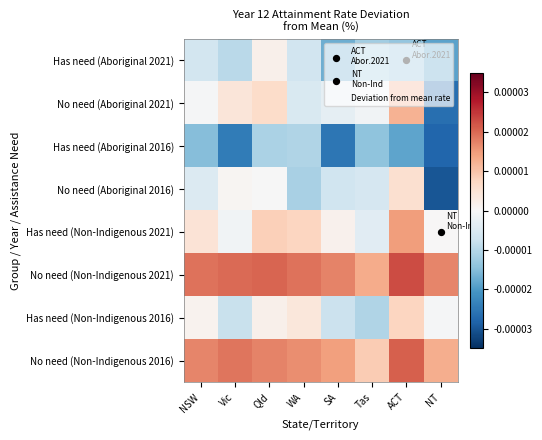

Count the number of data series in this chart.

8